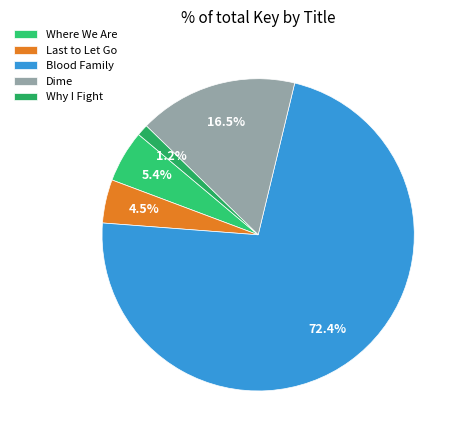

Rank the categories by value from lowest to highest.

Why I Fight, Last to Let Go, Where We Are, Dime, Blood Family